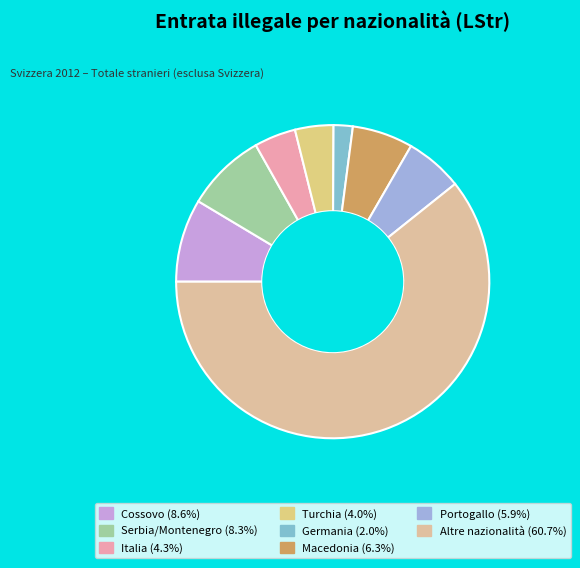

Which has a higher value, Macedonia or Cossovo?

Cossovo